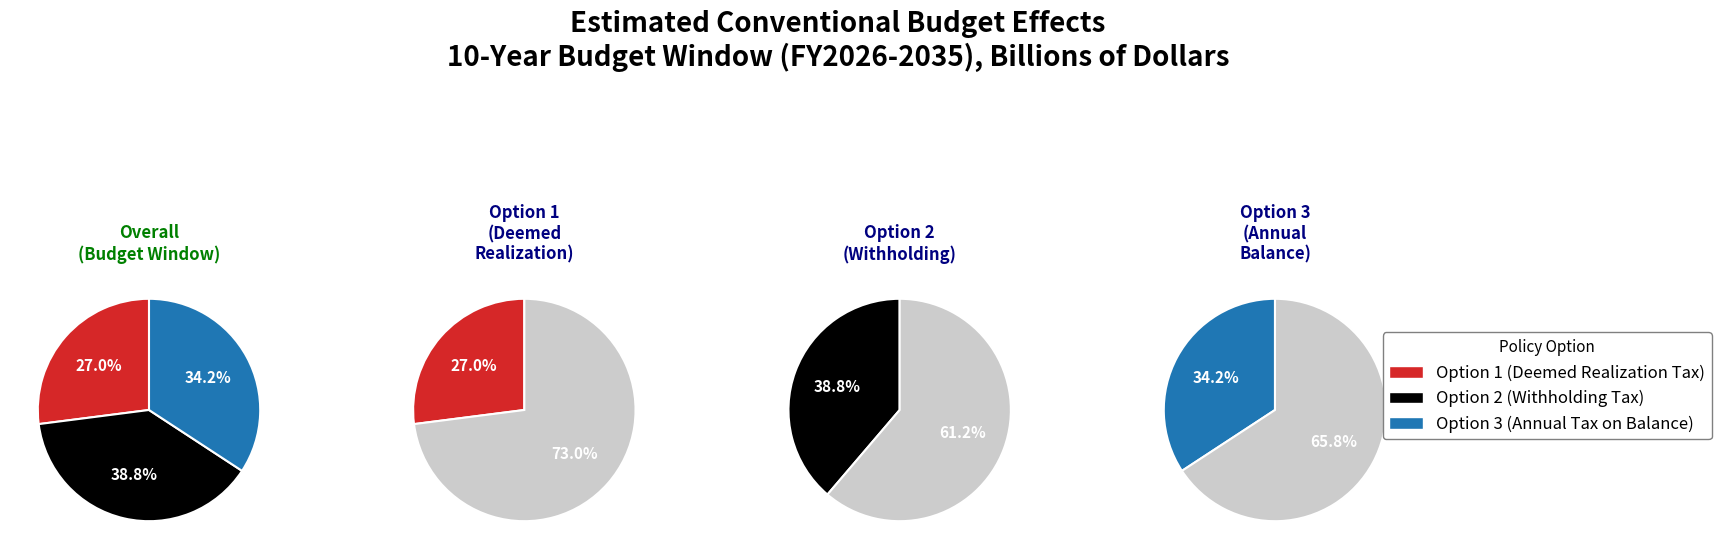

Does Option 2 (Withholding Tax) represent more than half of the total?

No